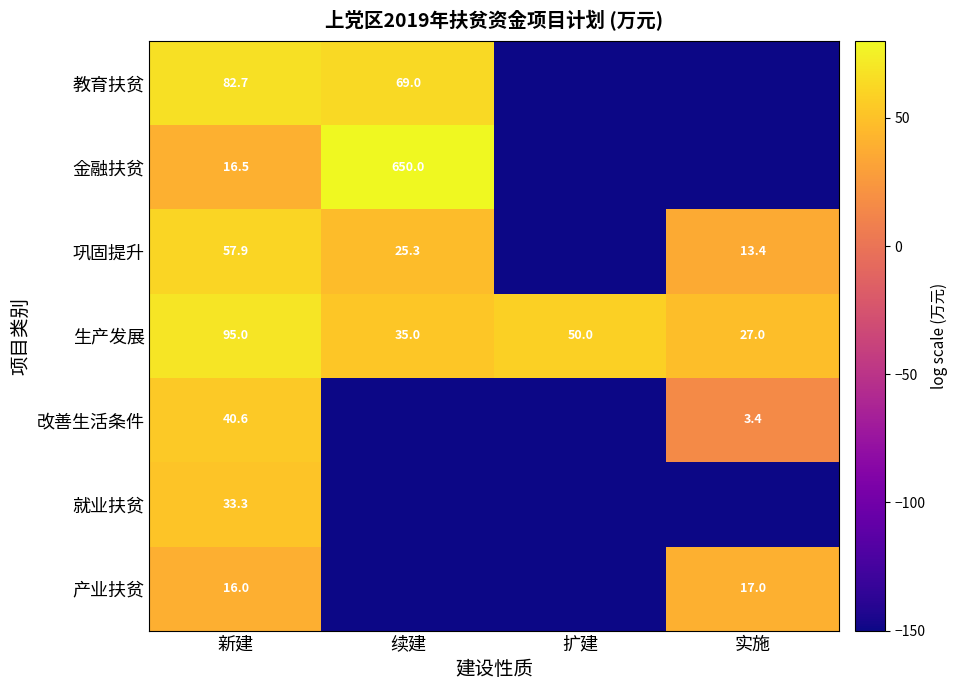

What is the lowest value of the 生产发展 series?

27.0